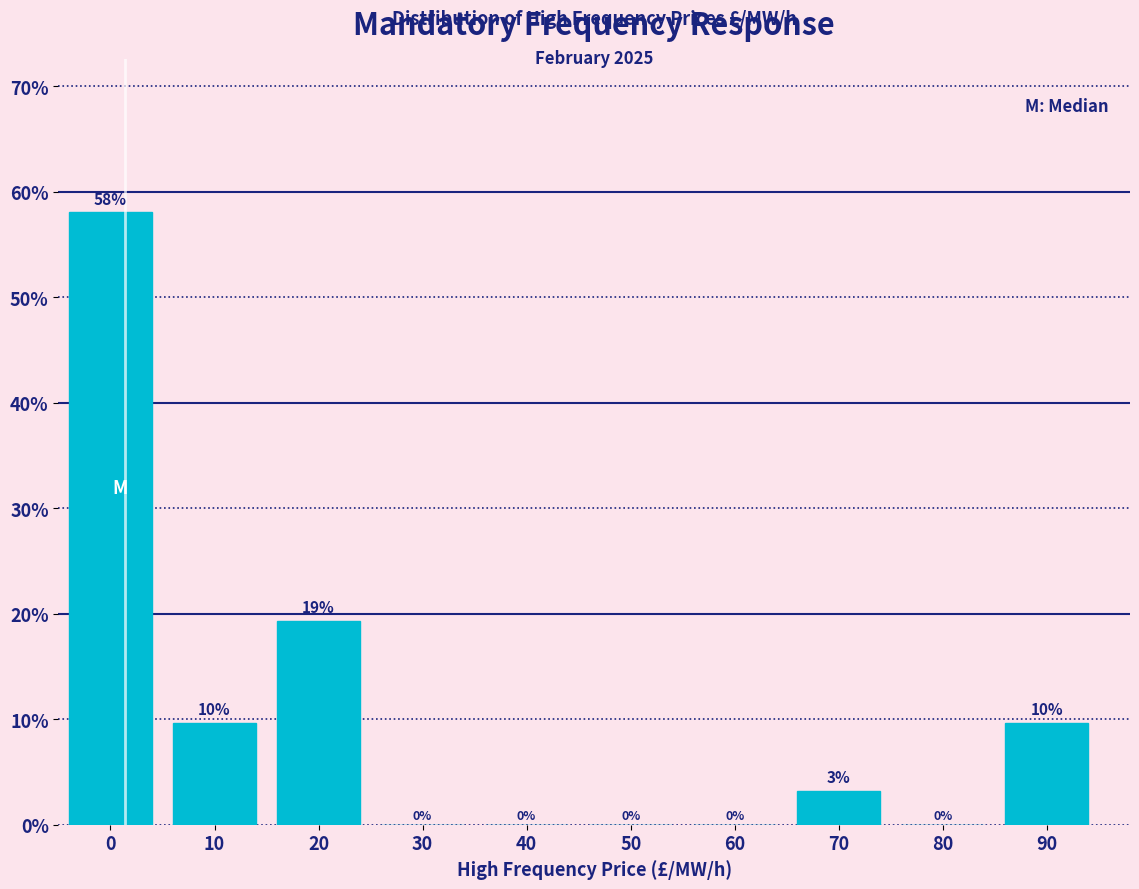

True or false: the data shows 0.0 at 40.

True